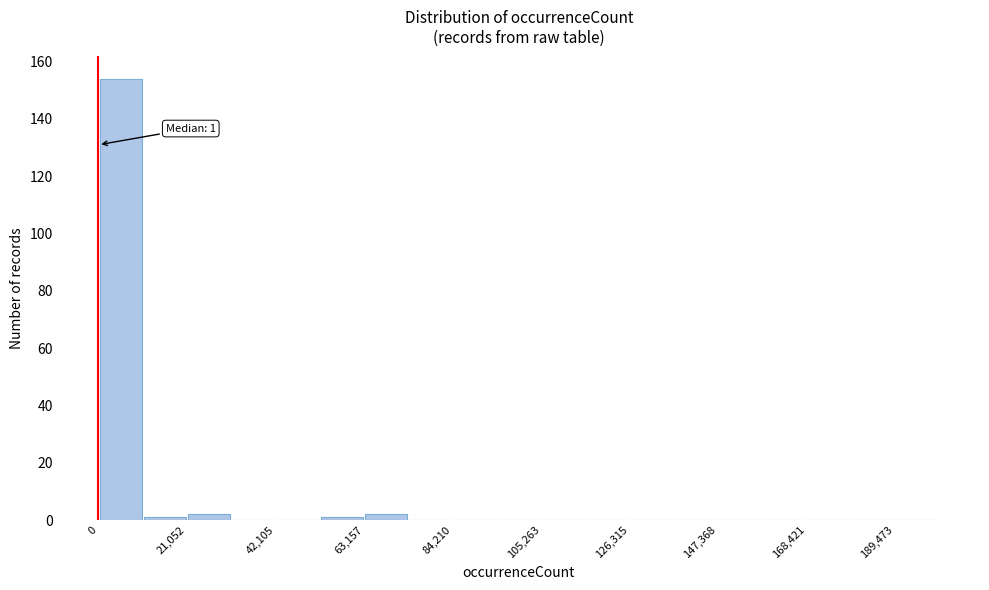

Read against the x-axis, roughly where is the centre of the tallest bar?

5000